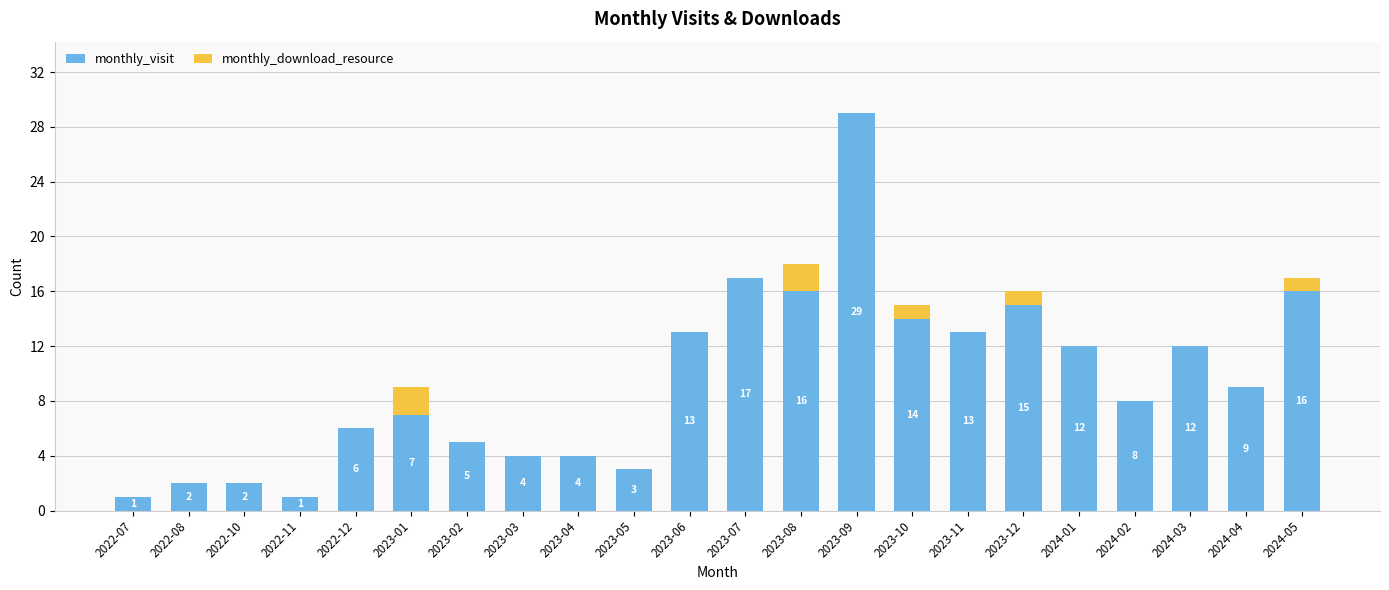

What is the sum of all monthly_visit values?

209